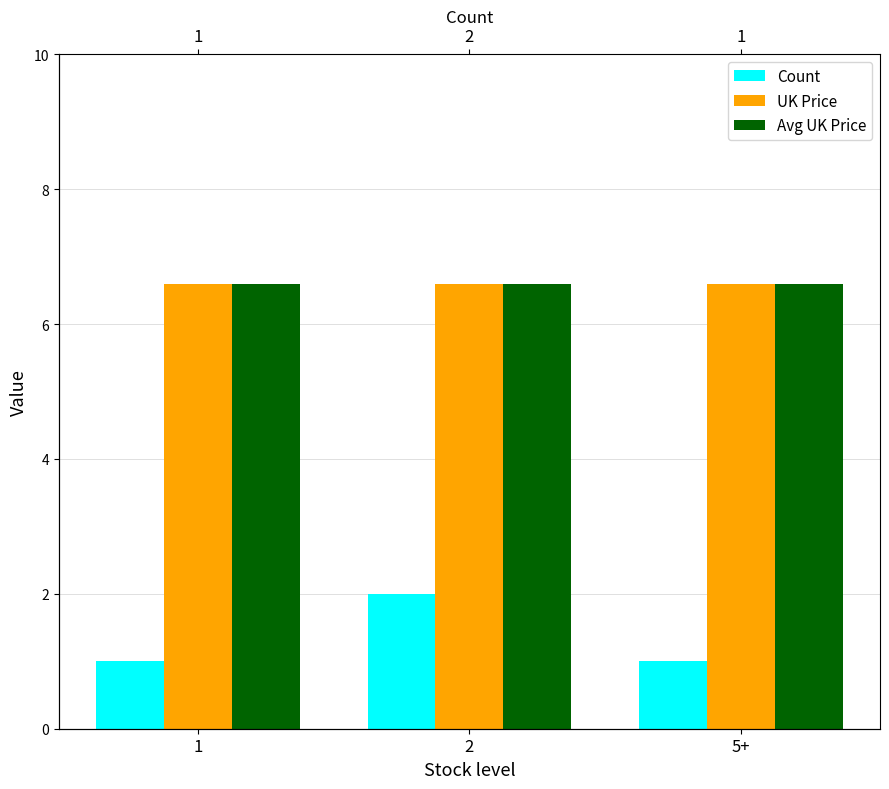

What is the highest value of the UK Price series?

6.6